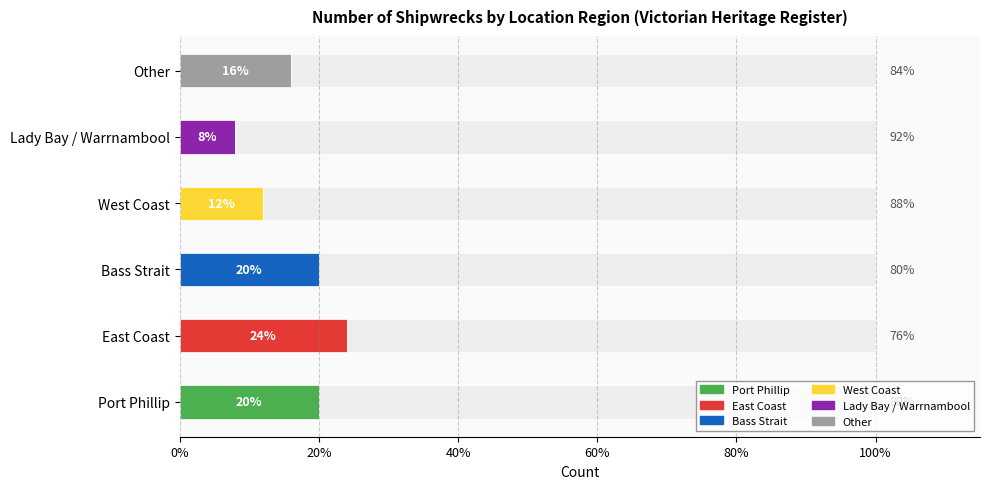

What position from the left is Port Phillip?

1